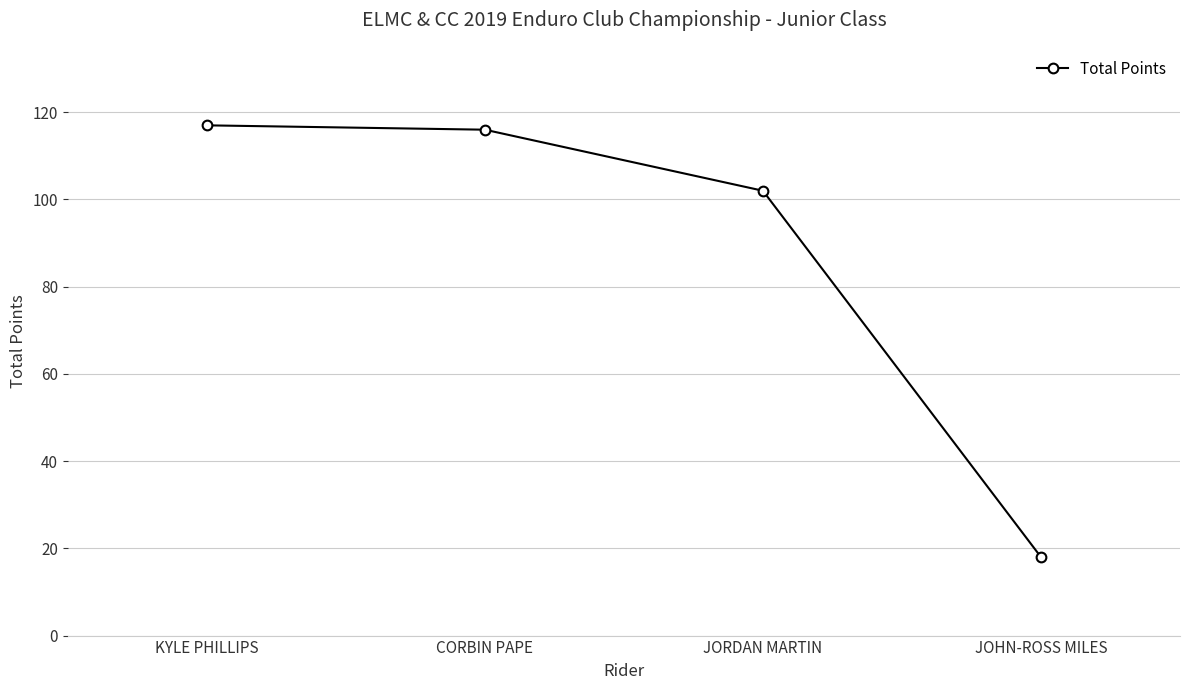

Reading right to left, extract all data points from this chart.

JOHN-ROSS MILES=18	JORDAN MARTIN=102	CORBIN PAPE=116	KYLE PHILLIPS=117